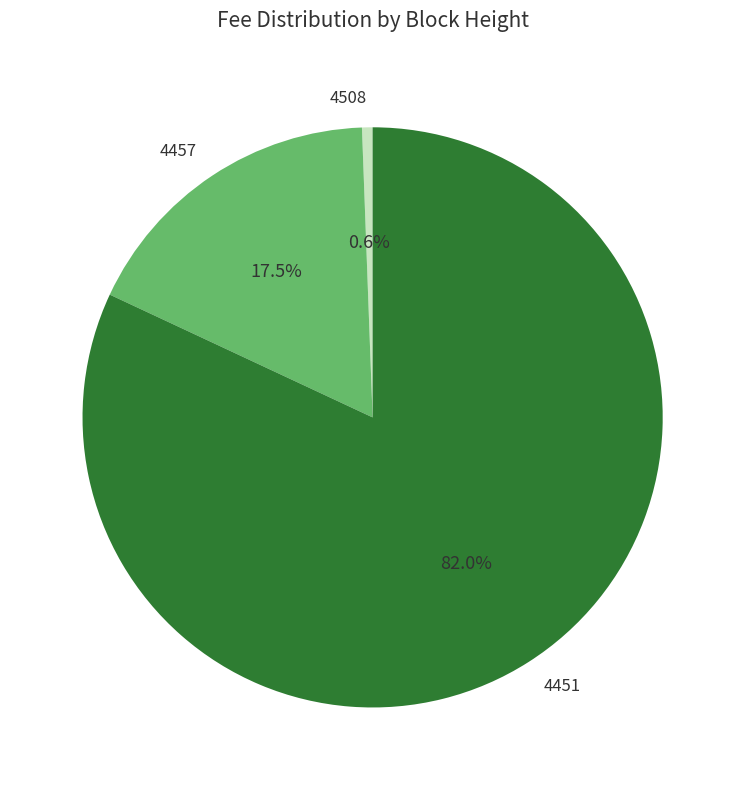

What is the majority slice?

4451